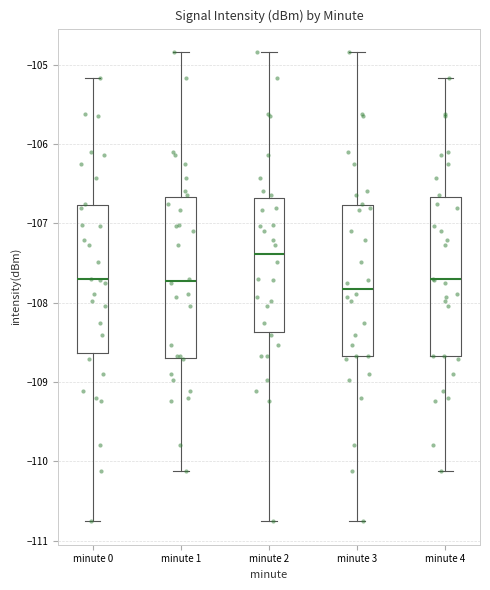

Which box's median line is the highest?

minute 2